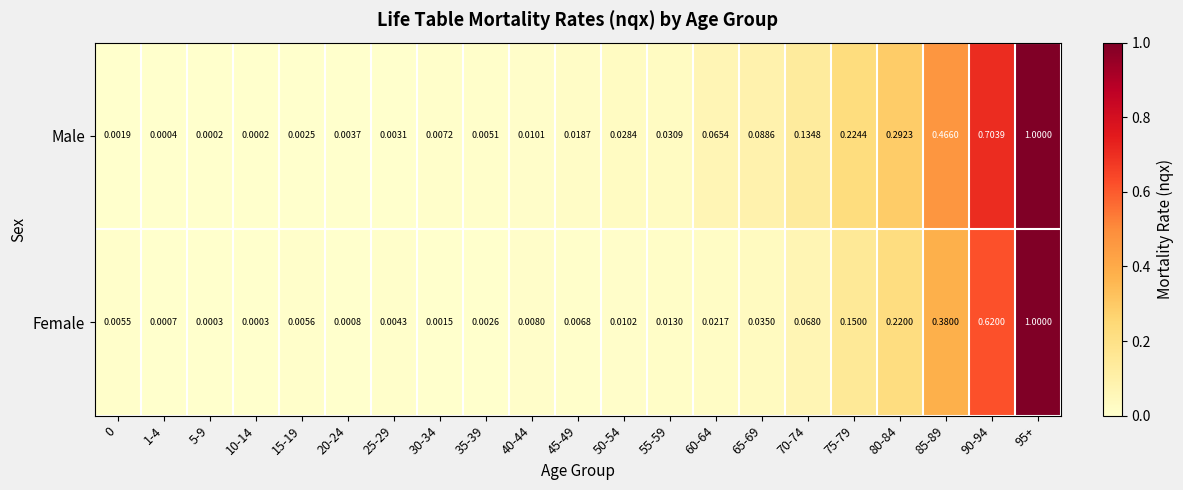

Which series has the largest range (max minus min)?

Male